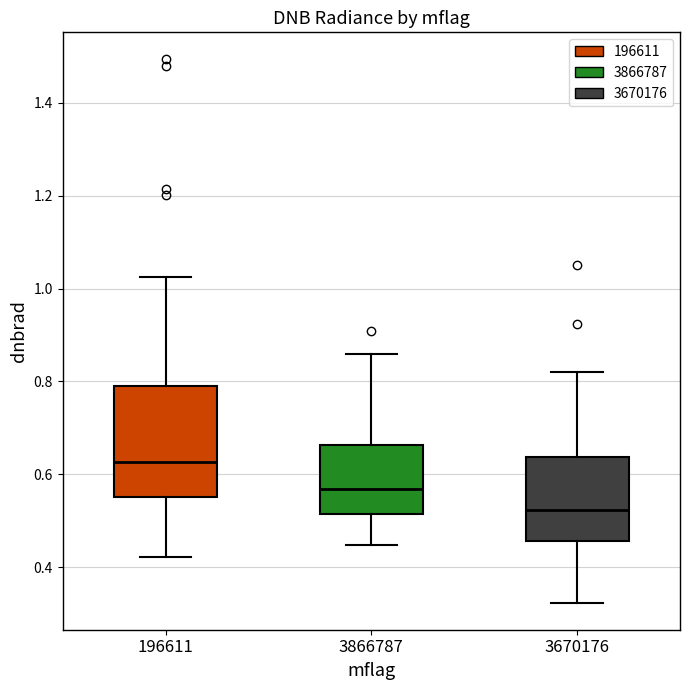

Which box's median line is the lowest?

3670176